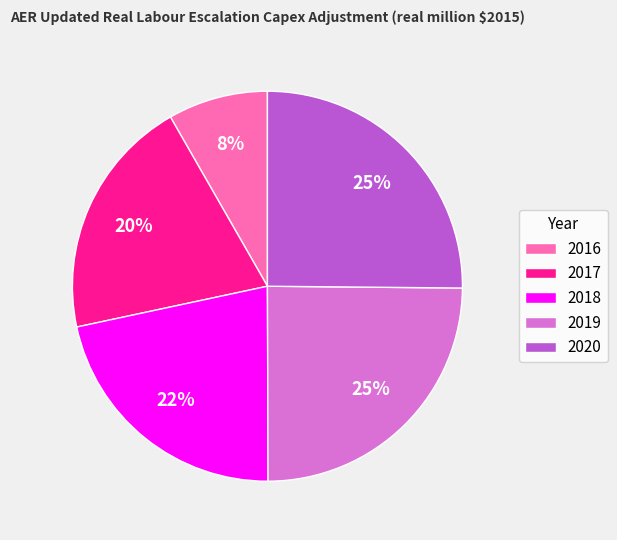

Do 2018 and 2019 together represent more than half of the pie?

No